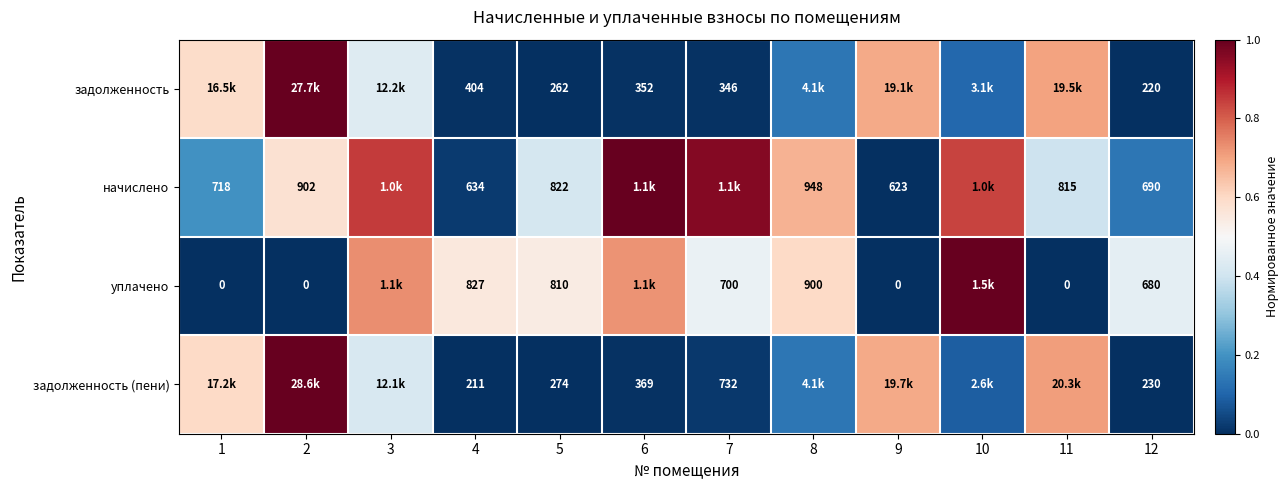

At 12, list the series in order from largest to smallest.

начислено, уплачено, задолженность (пени), задолженность